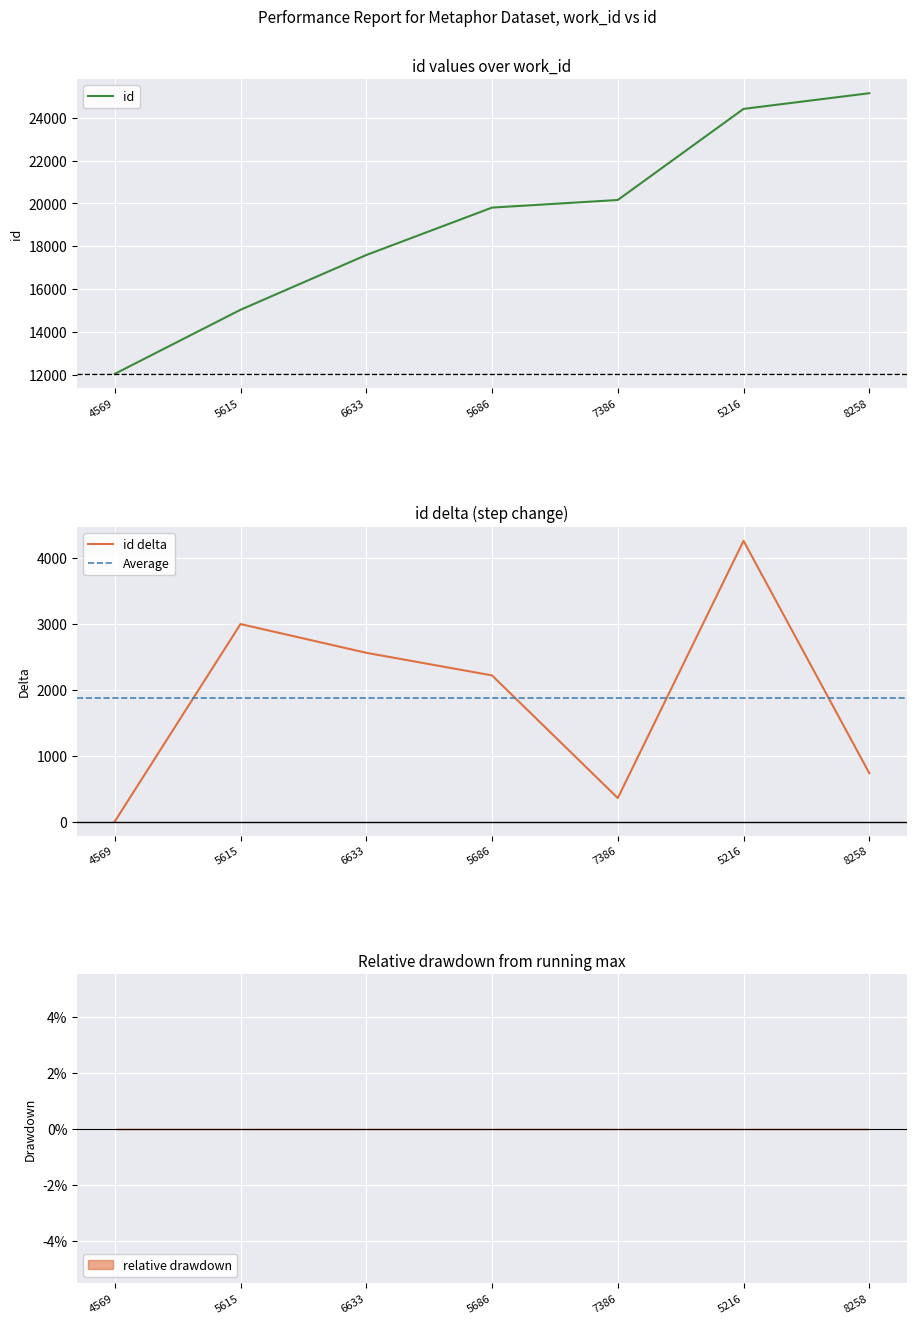

Count the number of categories in the chart.

7